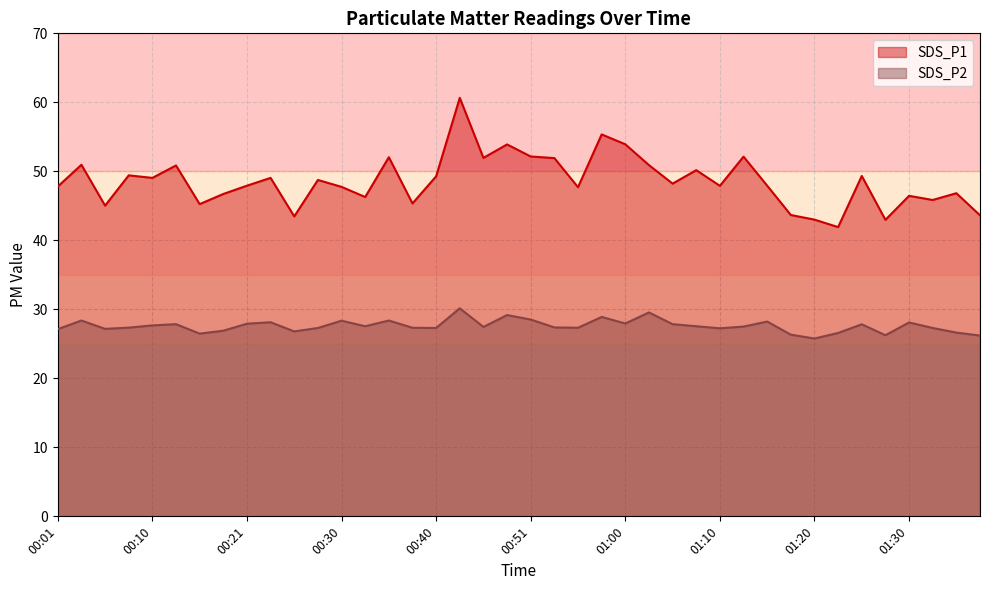

How many interior local peaks does the SDS_P1 series have?

14